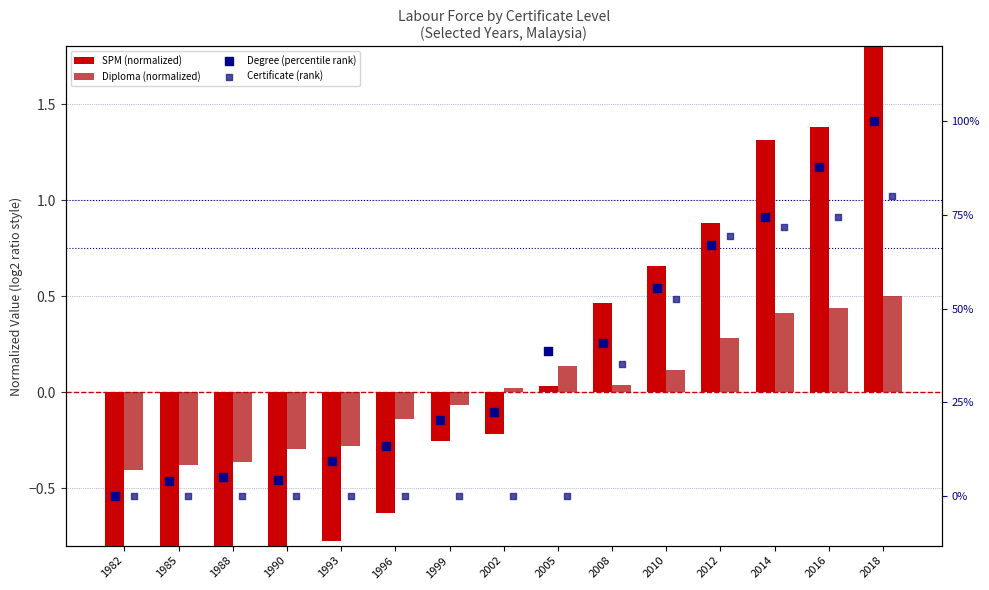

Is the value of Degree (percentile rank) at 2014 greater than the value of Diploma (normalized) at 2018?

Yes